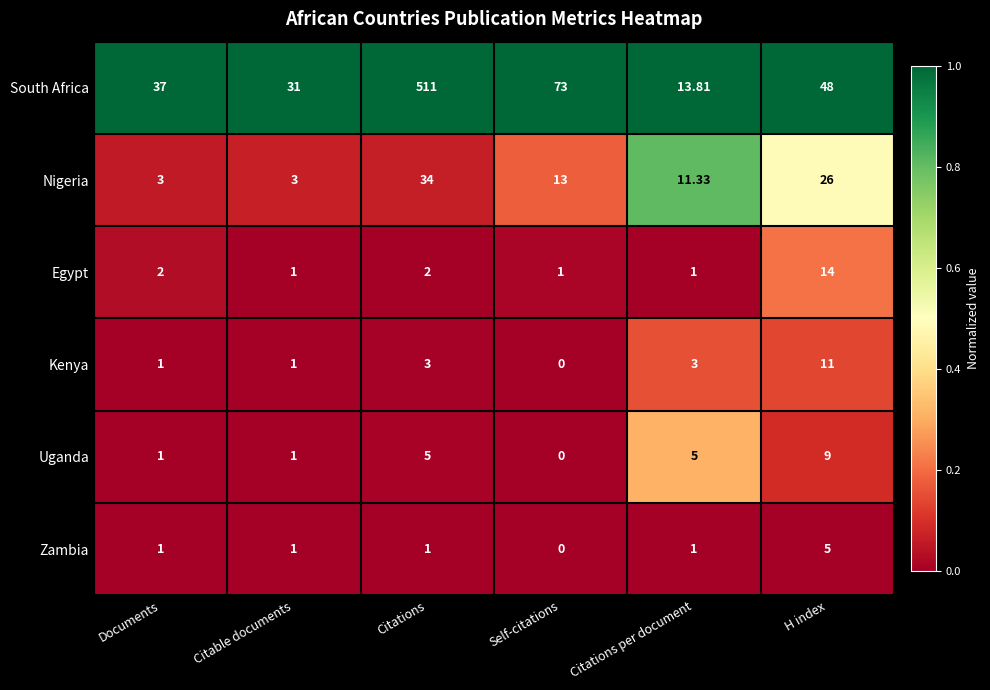

Count the number of data series in this chart.

6